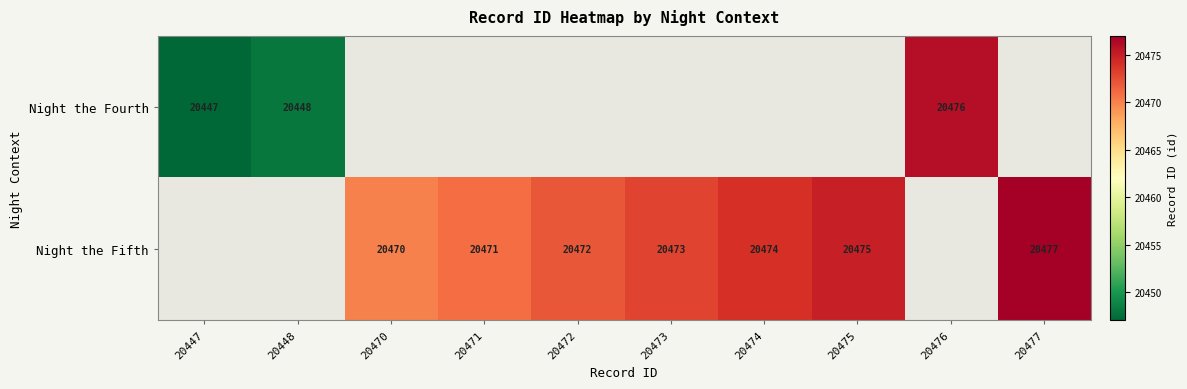

Is it true that Night the Fourth equals 36637 at 20476?

False